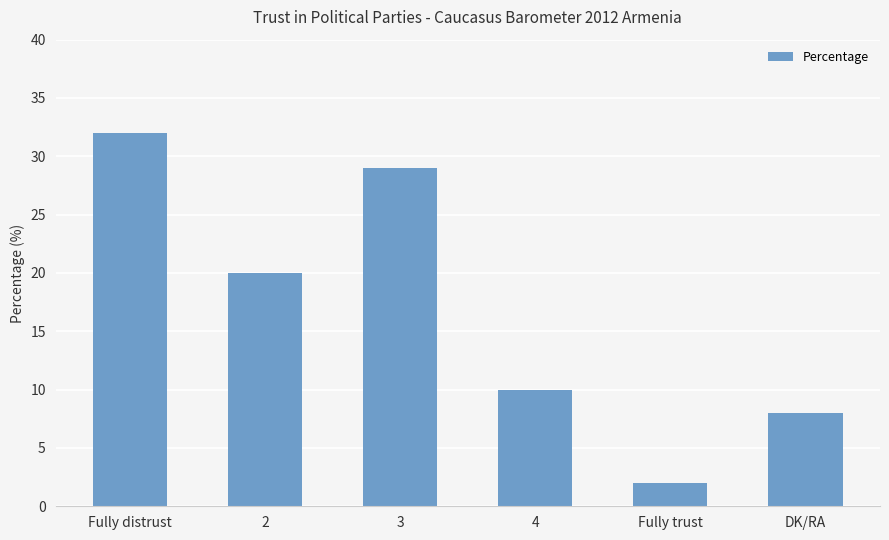

Is it true that the value at DK/RA is 11?

False